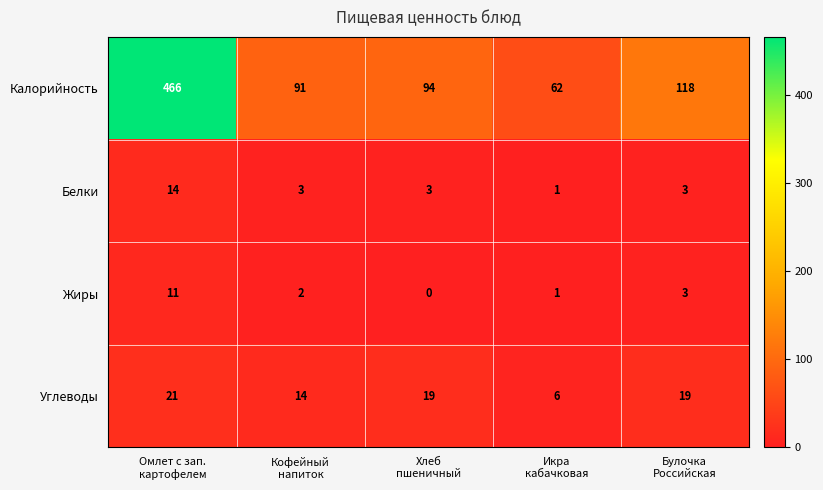

What is the difference between the highest and lowest values at Булочка
Российская?

115